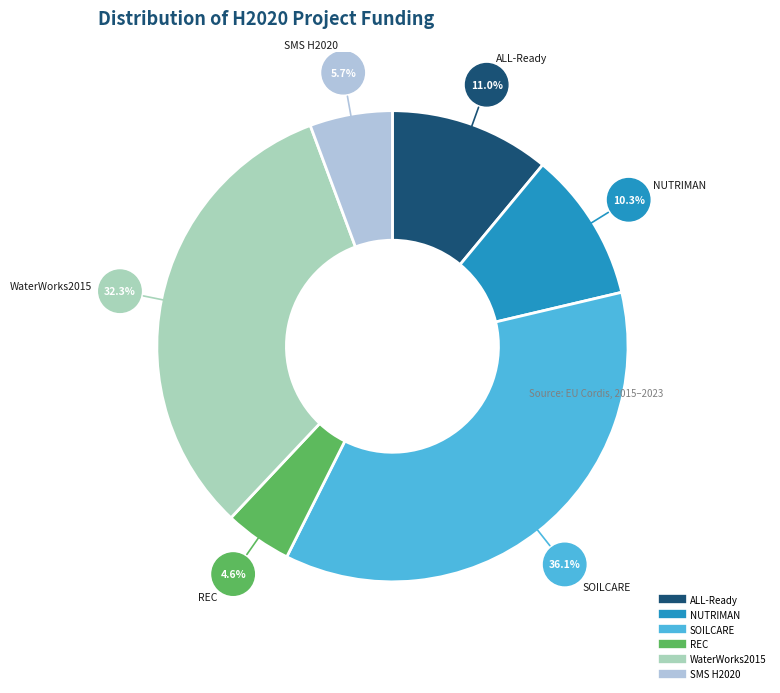

To the nearest percent, what portion does WaterWorks2015 represent?

32%